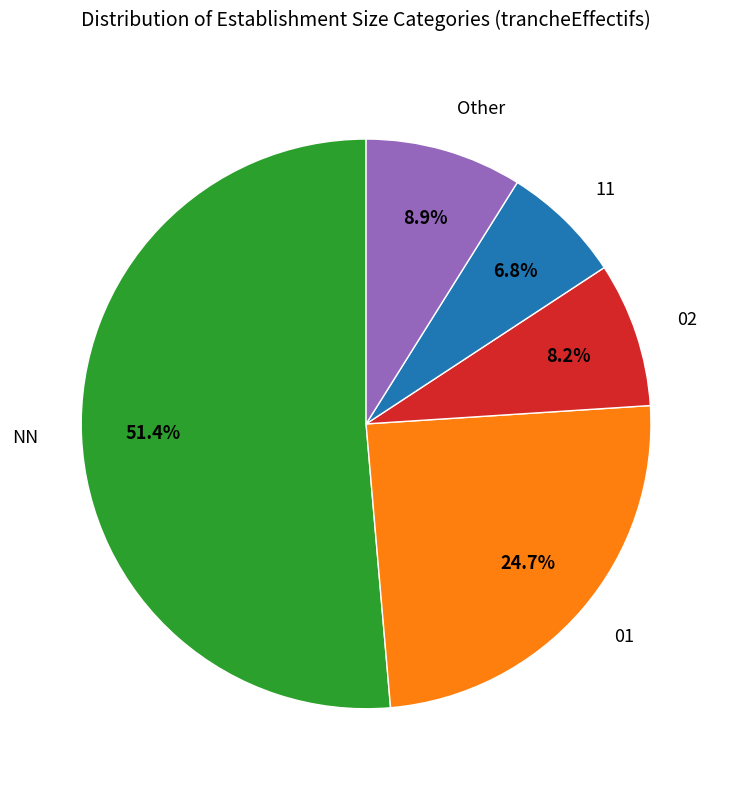

Is there a majority slice in this chart?

Yes